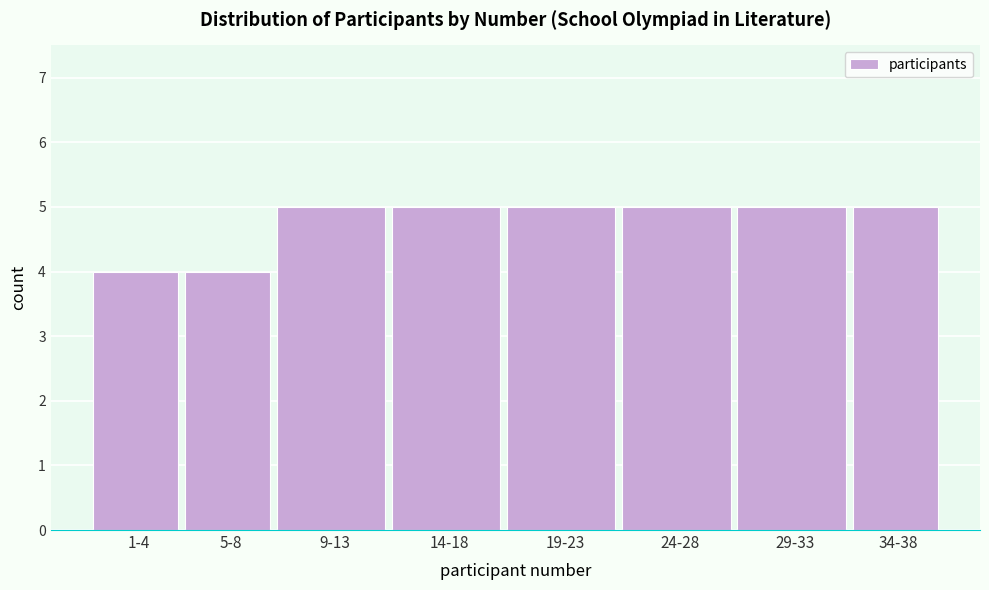

Reading left to right, list all the values displayed in this chart.

4	4	5	5	5	5	5	5